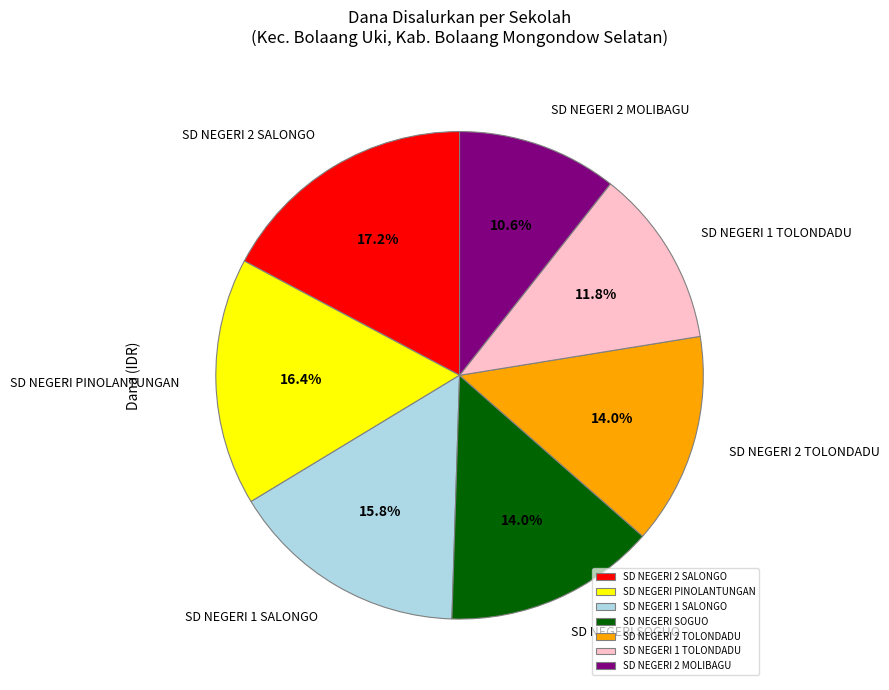

What is the largest slice in the pie chart?

SD NEGERI 2 SALONGO